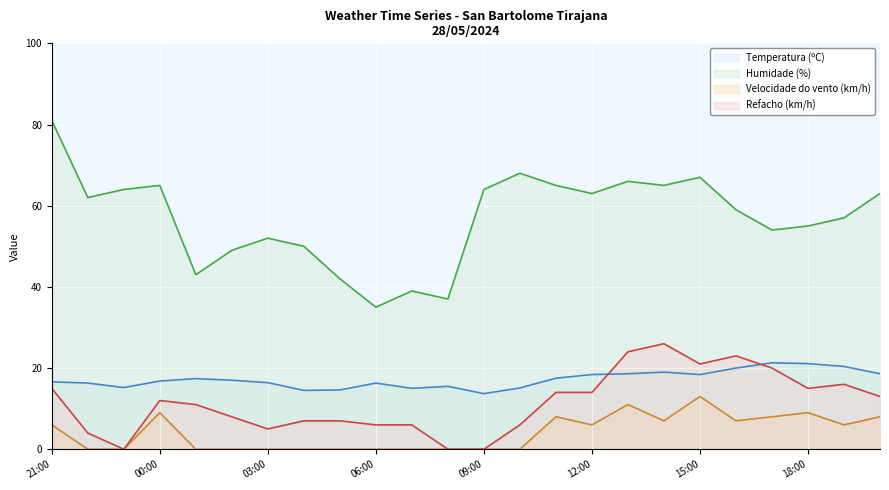

The value of Temperatura (ºC) at 22:00 is 16.3. True or false?

True